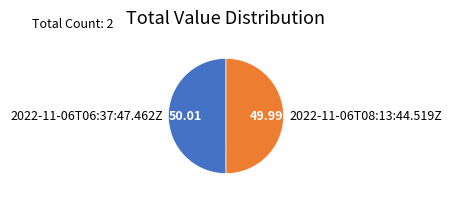

Do 2022-11-06T06:37:47.462Z and 2022-11-06T08:13:44.519Z together represent more than half of the pie?

Yes